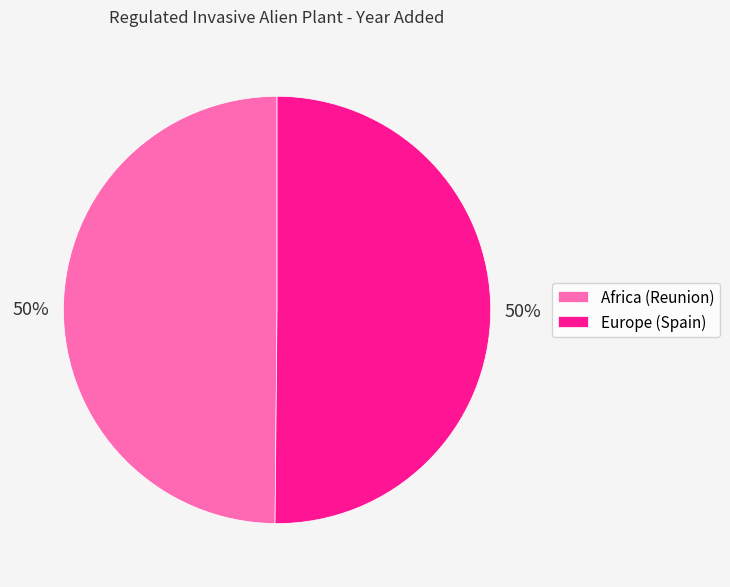

To the nearest percent, what portion does Africa (Reunion) represent?

50%